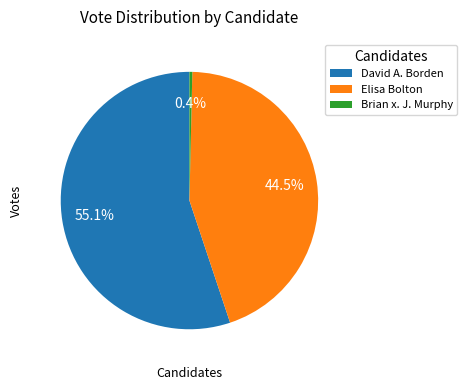

Which has a higher value, Elisa Bolton or David A. Borden?

David A. Borden